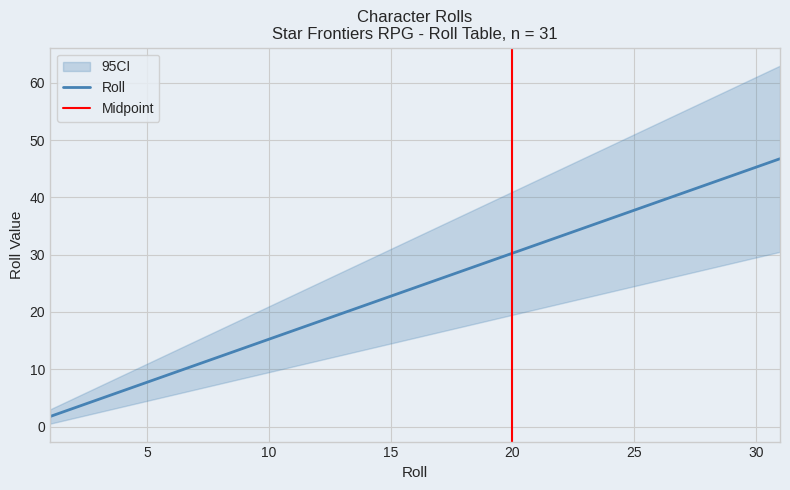

True or false: Roll has a value of 13.5 at 5.

False